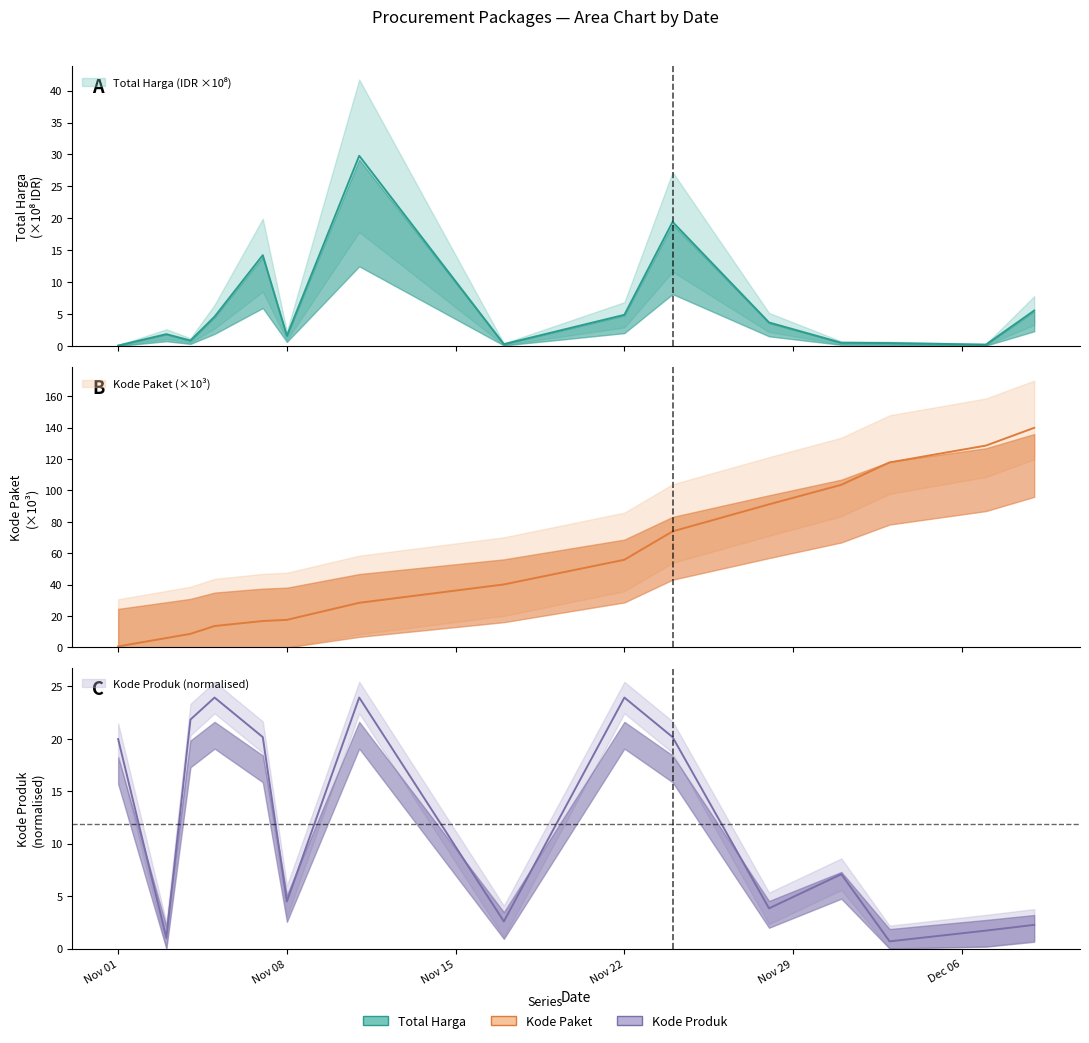

What is the label of the 6th point from the right?

2021-11-24